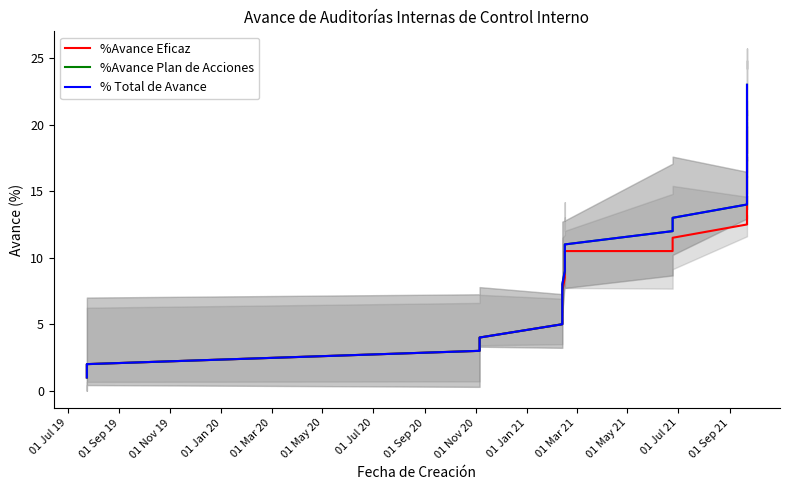

At how many categories does at least one series exceed 1?

22